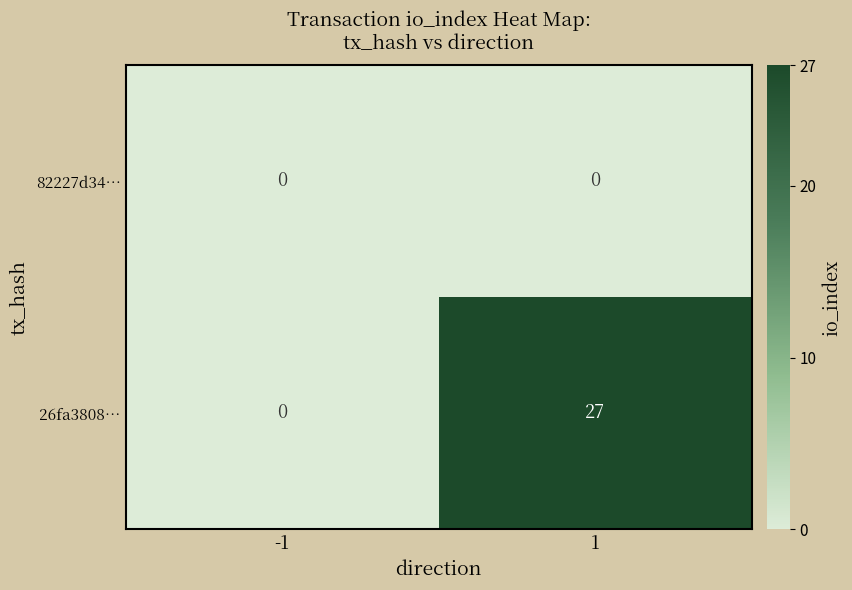

Reading right to left, what are all the values shown in this chart?

82227d34…: 1=0	-1=0
26fa3808…: 1=27	-1=0